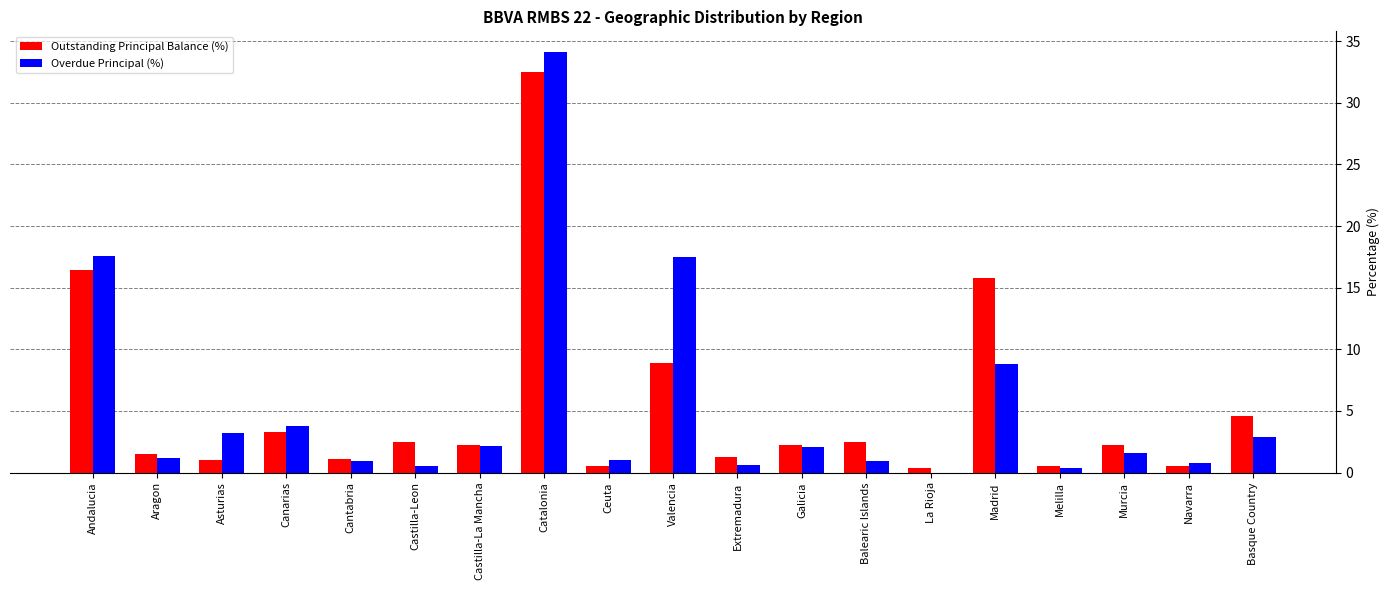

Where does the Outstanding Principal Balance (%) series first go above 2?

Andalucia